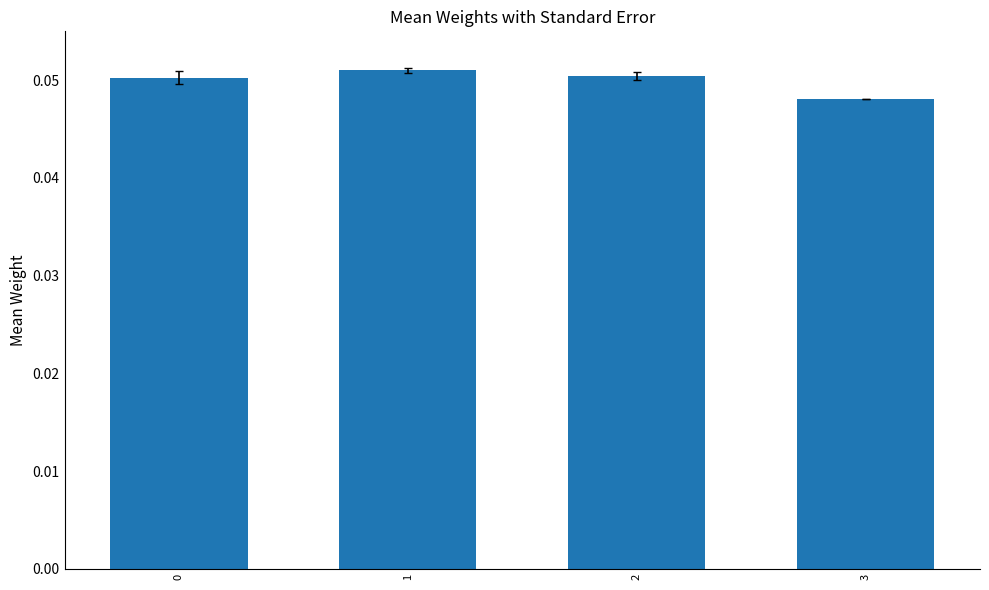

Between 1 and 3, which is larger?

1